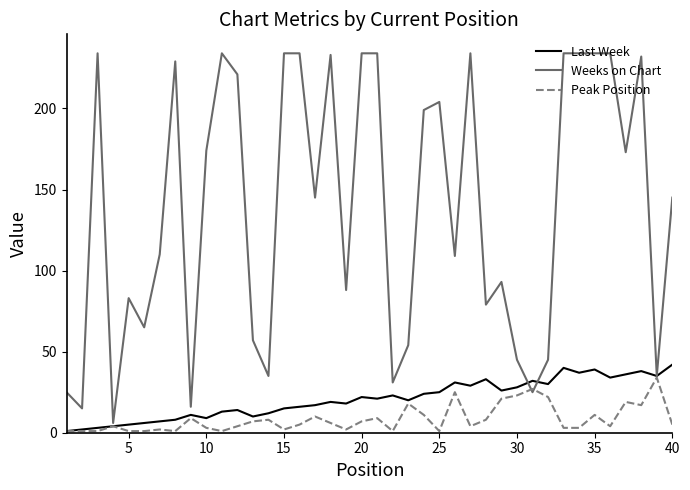

Does the chart have visible grid lines?

No